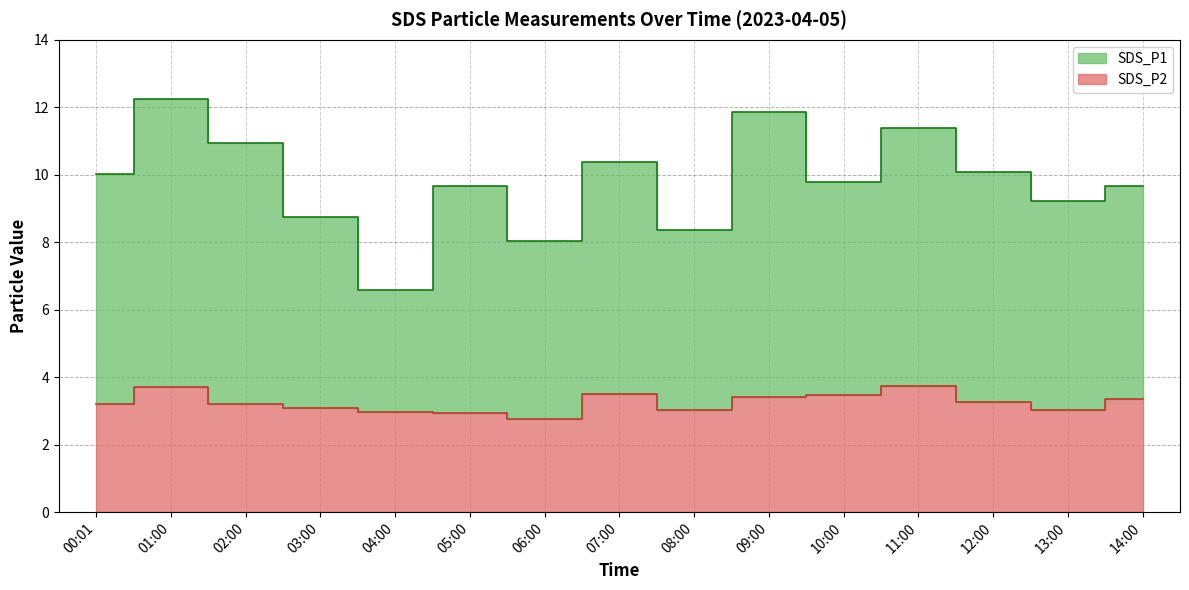

Does the chart display data point markers on the line(s)?

No